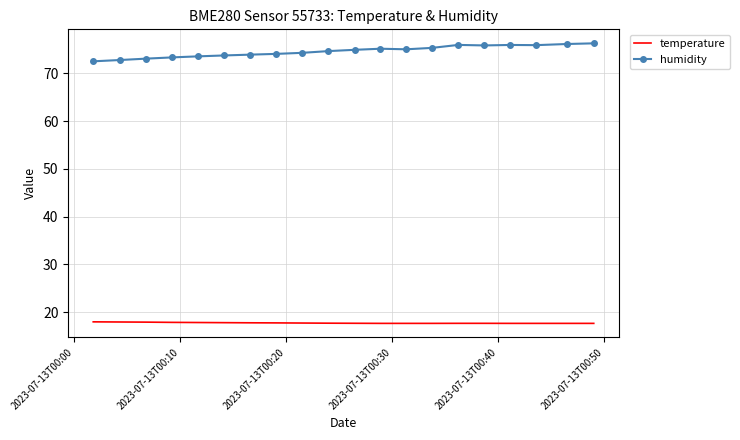

True or false: temperature and humidity cross at least once.

False